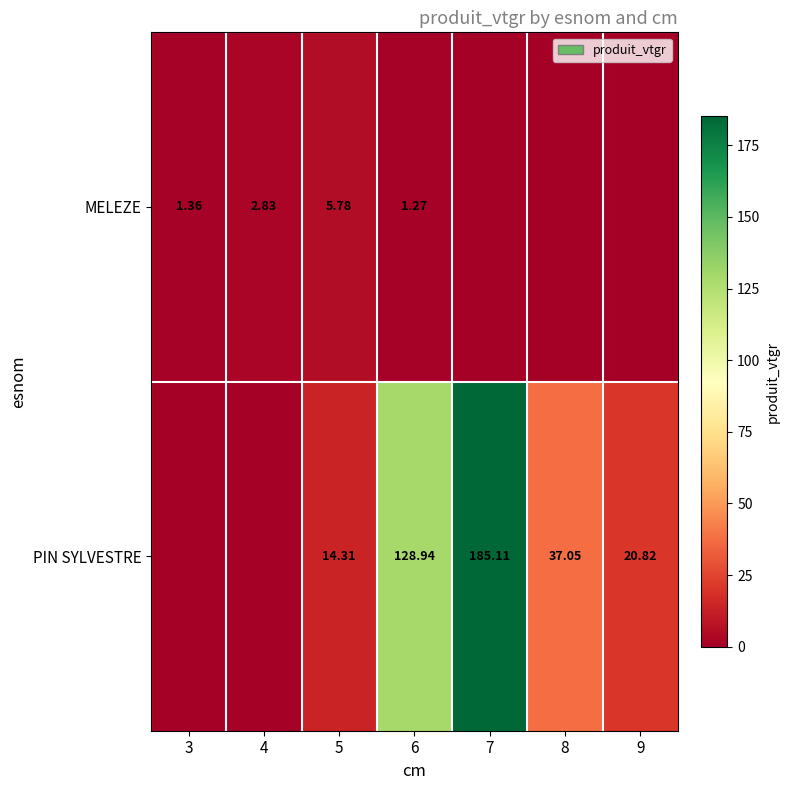

The PIN SYLVESTRE series shows 185.1 at 7. True or false?

True